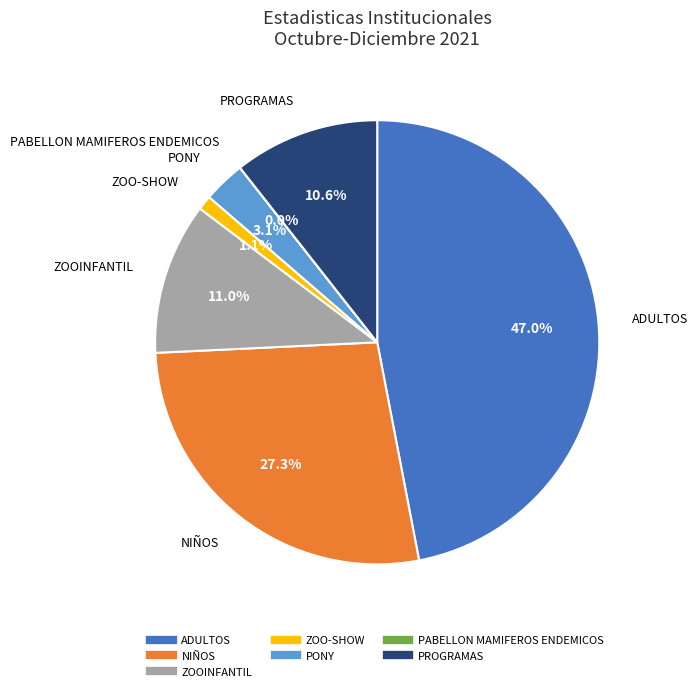

What is the total percentage of ADULTOS and NIÑOS?

74.2%